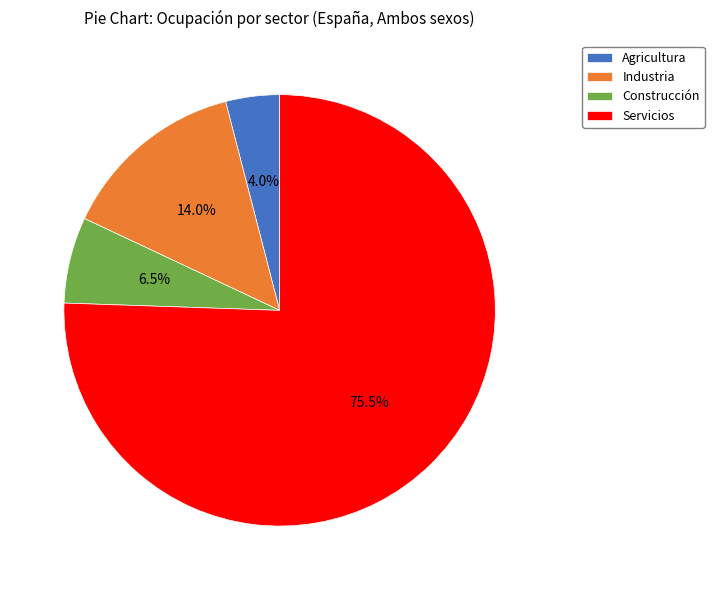

Does any single category account for the majority?

Yes